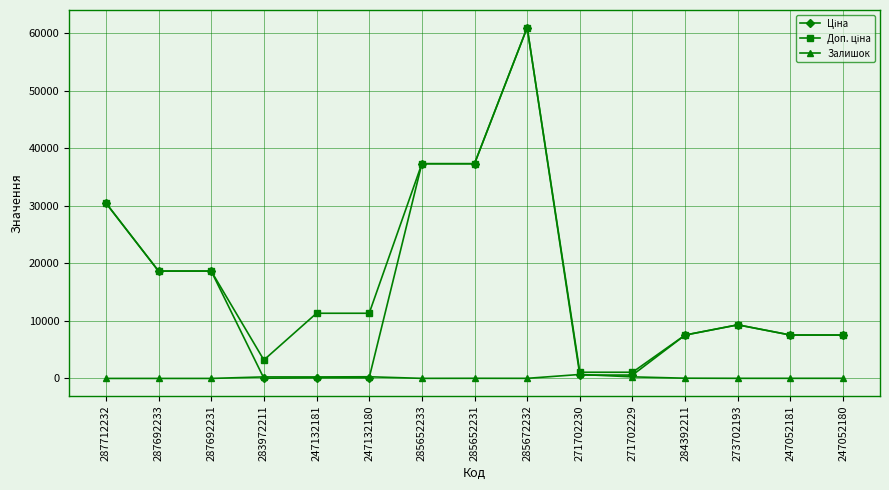

At which category is the sum across all series the highest?

285672232